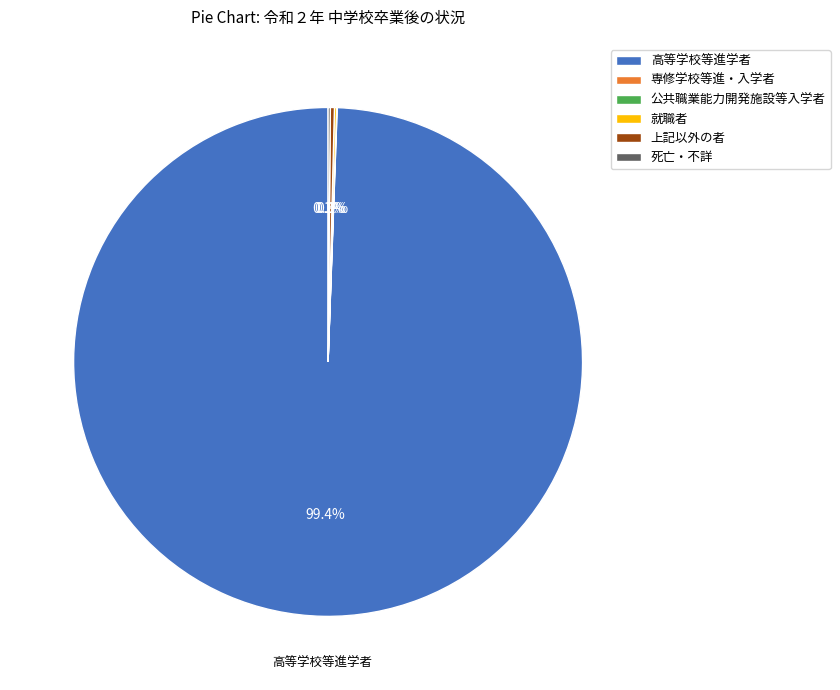

Which category has the biggest portion of the pie?

高等学校等進学者